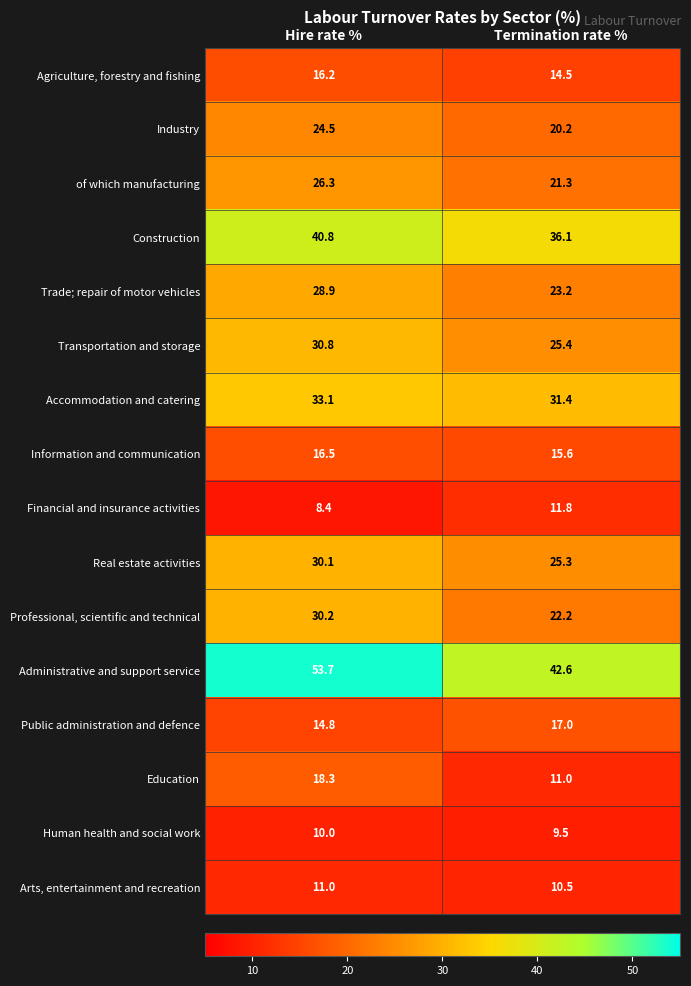

At Termination rate %, list the series in order from largest to smallest.

Administrative and support service, Construction, Accommodation and catering, Transportation and storage, Real estate activities, Trade; repair of motor vehicles, Professional, scientific and technical, of which manufacturing, Industry, Public administration and defence, Information and communication, Agriculture, forestry and fishing, Financial and insurance activities, Education, Arts, entertainment and recreation, Human health and social work